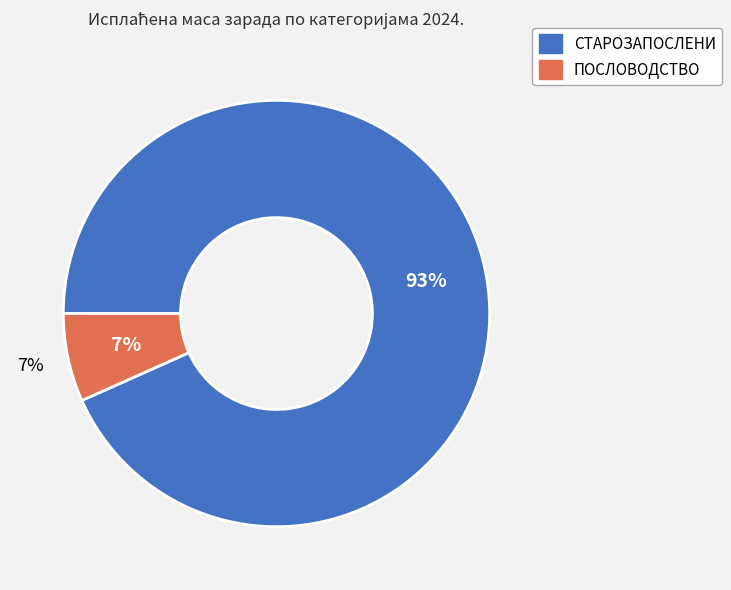

Is the sum of СТАРОЗАПОСЛЕНИ and ПОСЛОВОДСТВО greater than half?

Yes